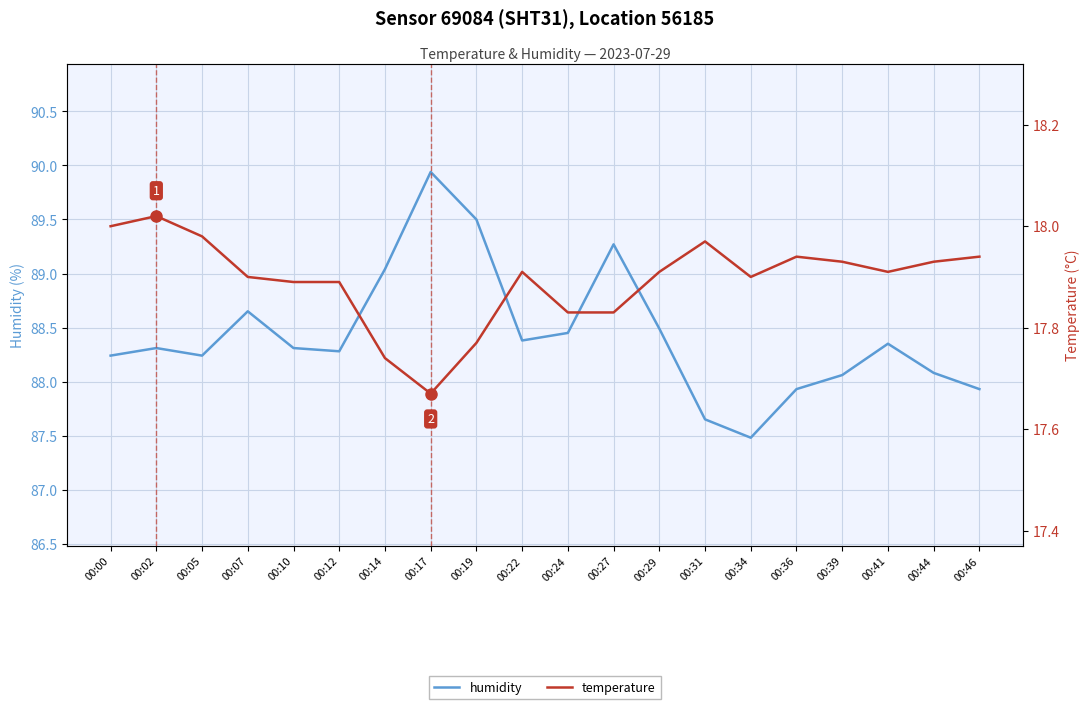

Reading left to right, list all the values displayed in this chart.

humidity: 00:00=88.2	00:02=88.3	00:05=88.2	00:07=88.7	00:10=88.3	00:12=88.3	00:14=89.0	00:17=89.9	00:19=89.5	00:22=88.4	00:24=88.5	00:27=89.3	00:29=88.5	00:31=87.7	00:34=87.5	00:36=87.9	00:39=88.1	00:41=88.3	00:44=88.1	00:46=87.9
temperature: 00:00=18.0	00:02=18.0	00:05=18.0	00:07=17.9	00:10=17.9	00:12=17.9	00:14=17.7	00:17=17.7	00:19=17.8	00:22=17.9	00:24=17.8	00:27=17.8	00:29=17.9	00:31=18.0	00:34=17.9	00:36=17.9	00:39=17.9	00:41=17.9	00:44=17.9	00:46=17.9